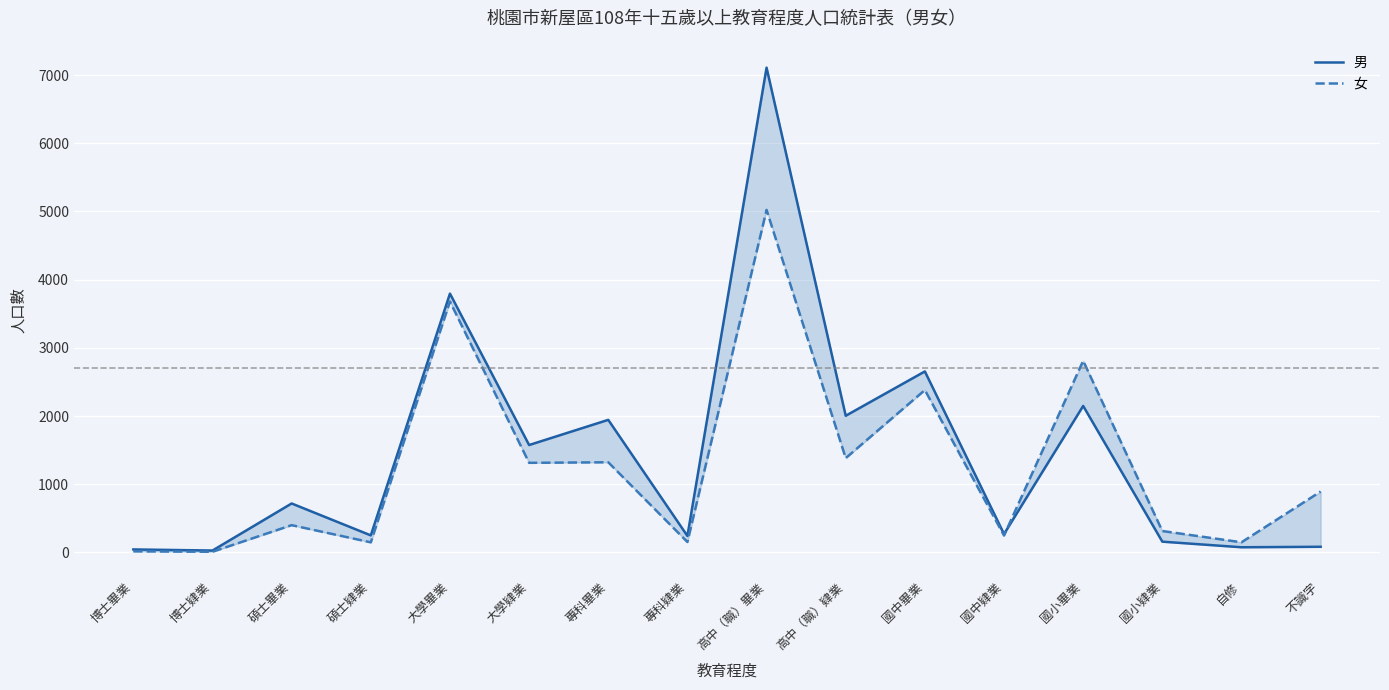

What position from the left is 國中畢業?

11